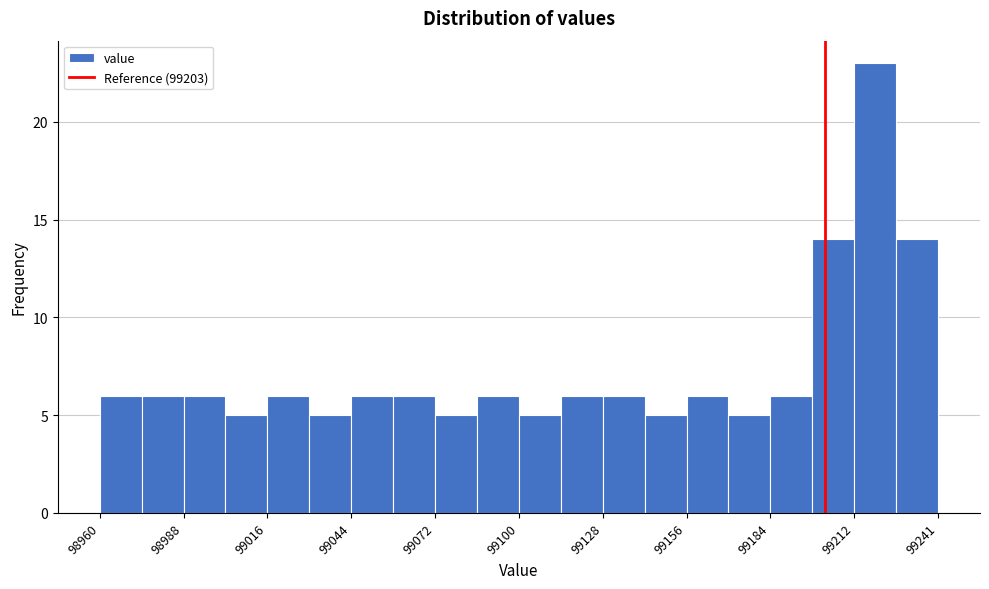

Read against the x-axis, roughly where is the centre of the tallest bar?

99220